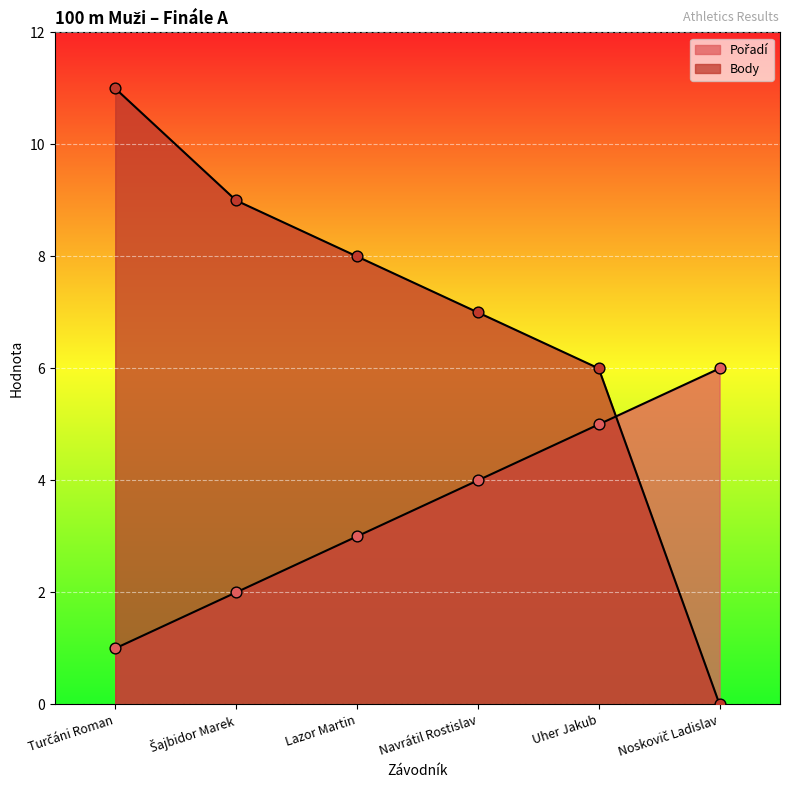

At which category is the sum across all series the highest?

Turčáni Roman